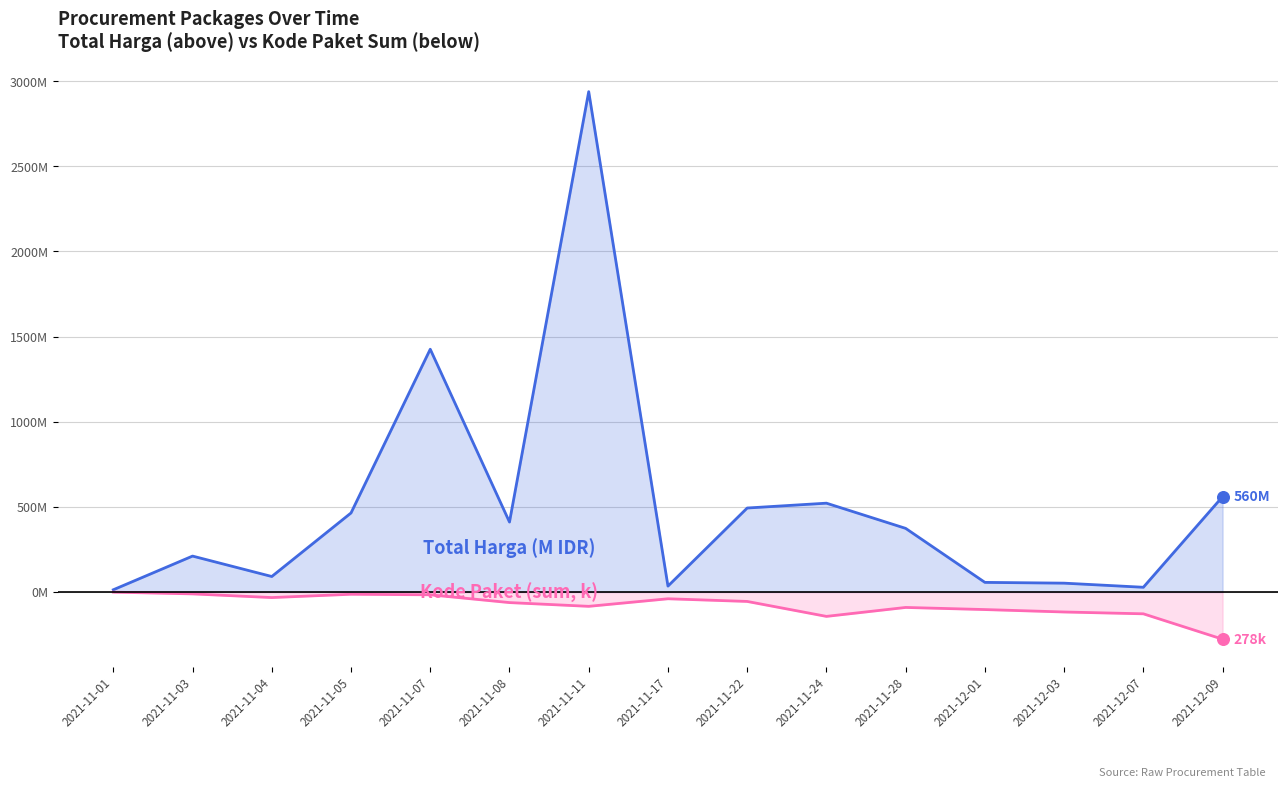

What is the total value across all series at 2021-11-08?

348.0